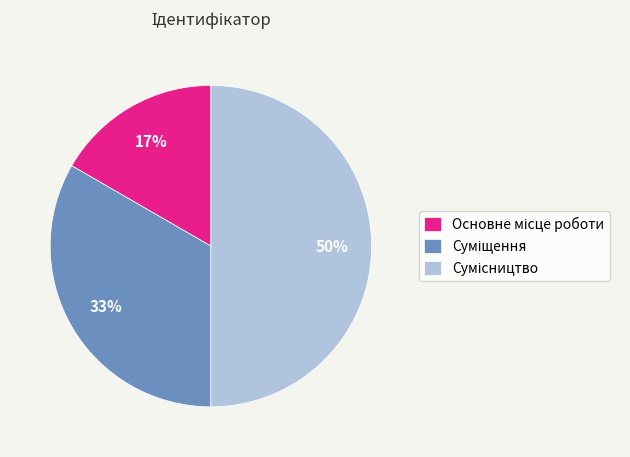

To the nearest percent, what is the difference between the largest and smallest slice percentages?

33%